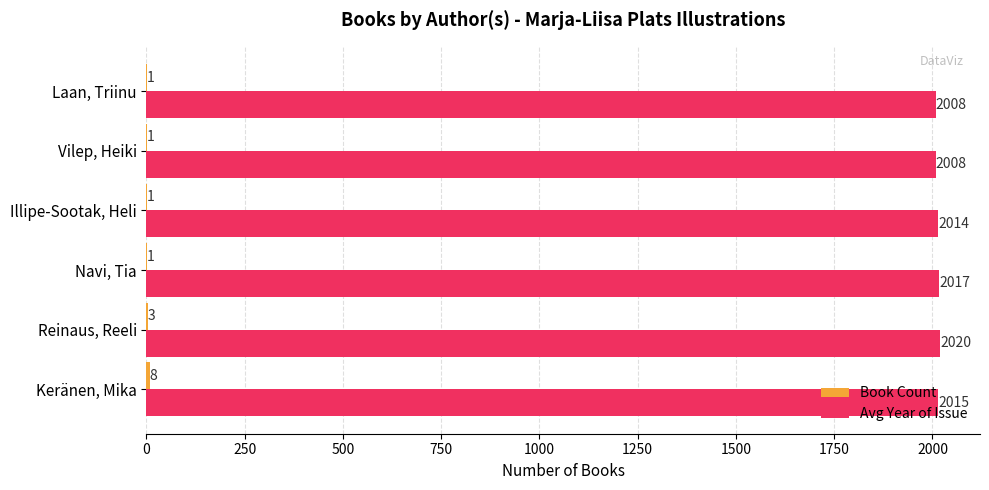

The Avg Year of Issue series shows 2828 at Laan, Triinu. True or false?

False